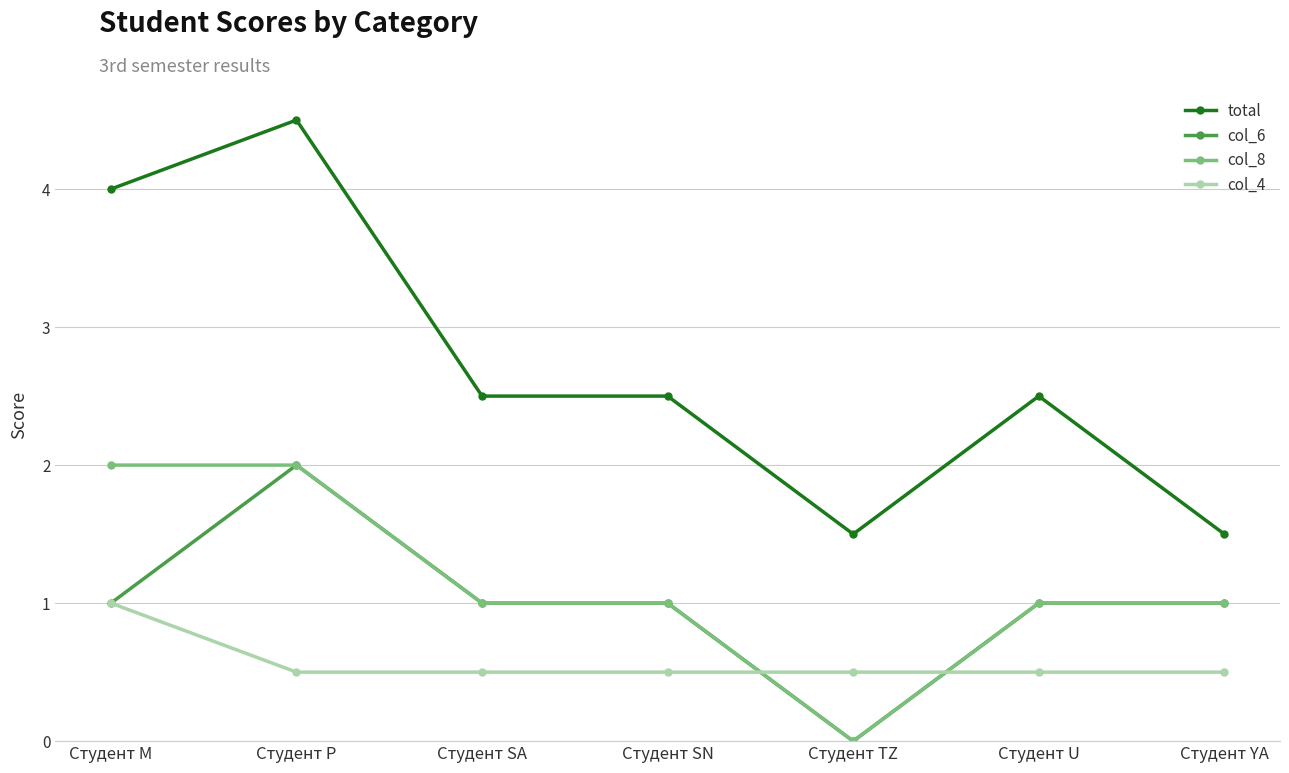

How many distinct data groups are displayed?

4